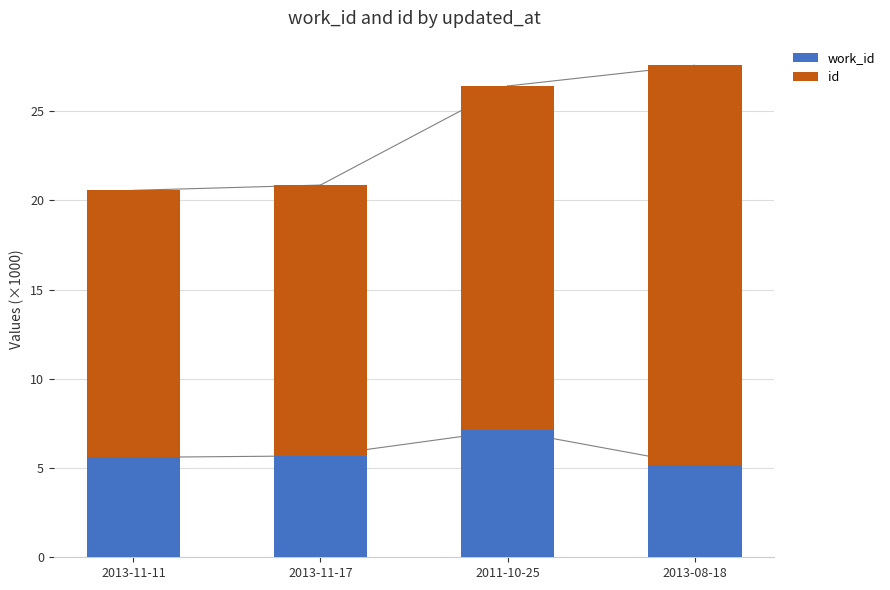

At which category is the sum across all series the highest?

2013-08-18